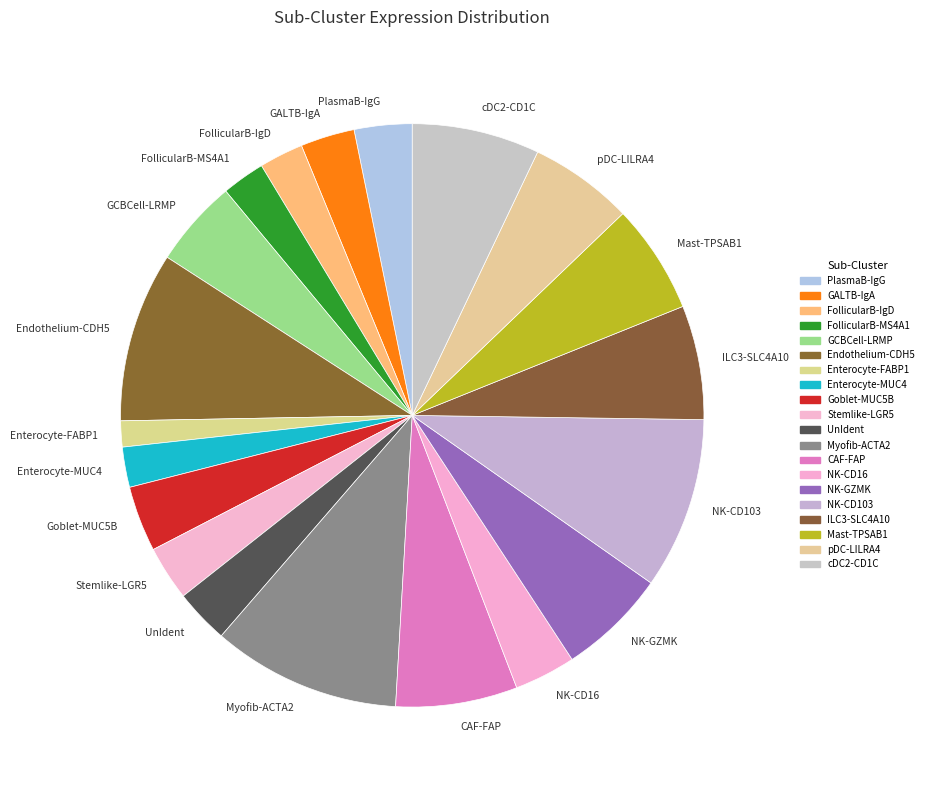

Does any single category account for the majority?

No